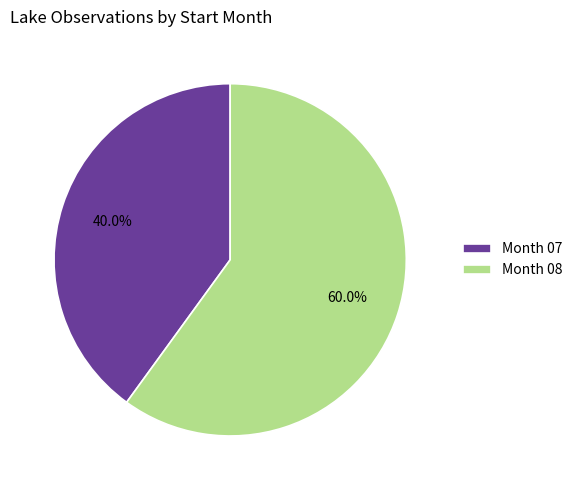

Is there any slice that represents more than half of the pie?

Yes